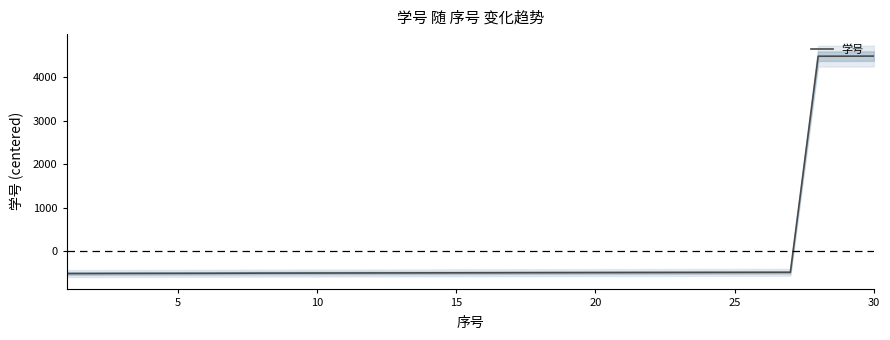

How many data points are less than -496?

16